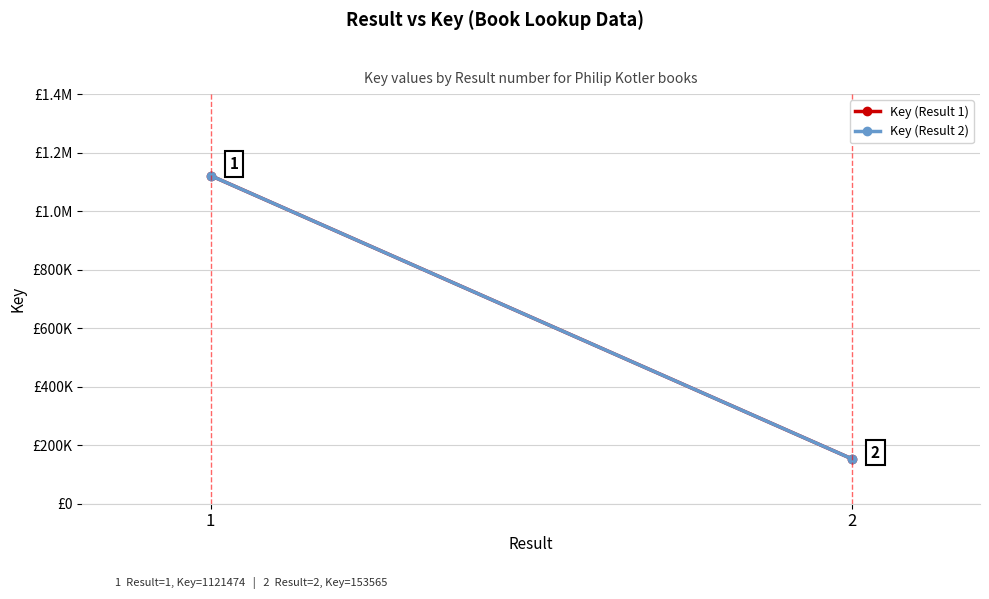

What is the difference between the Key (Result 1) values at 2 and 1?

967909